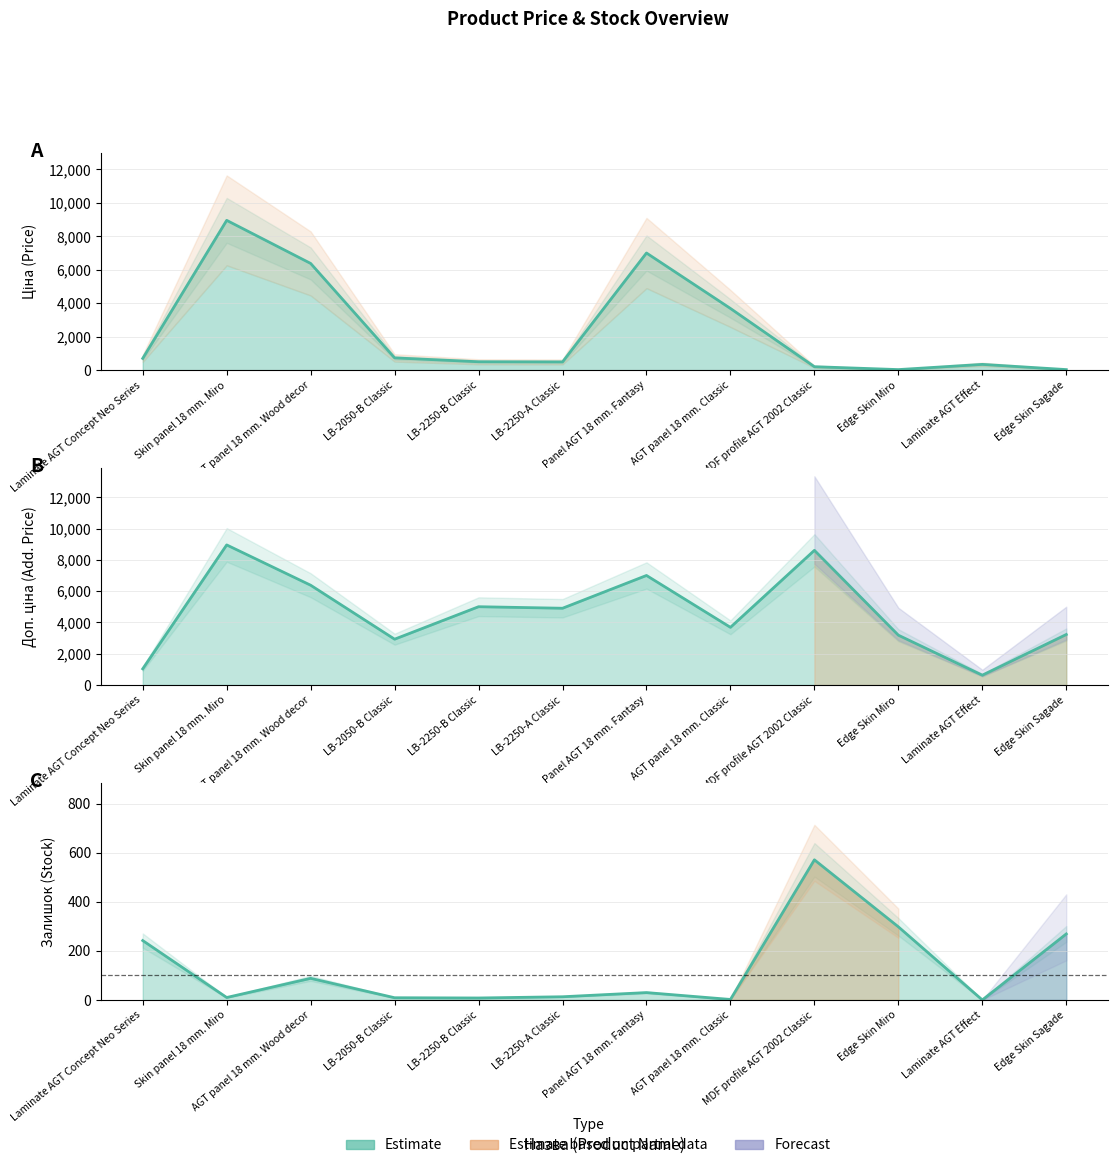

Which series has the largest total across all categories?

Доп. ціна